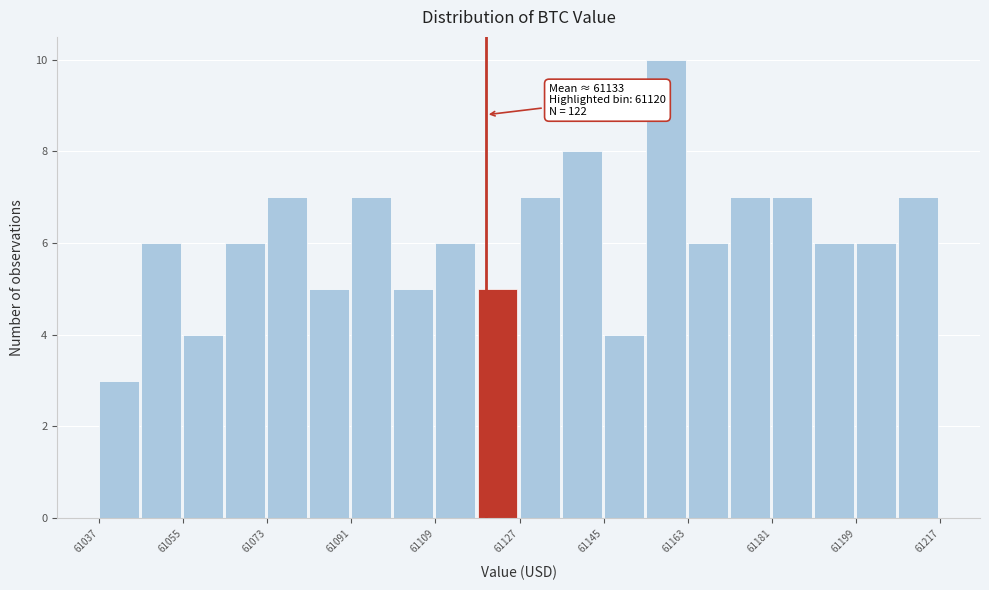

Which range on the x-axis has the tallest bar?

61154 to 61164